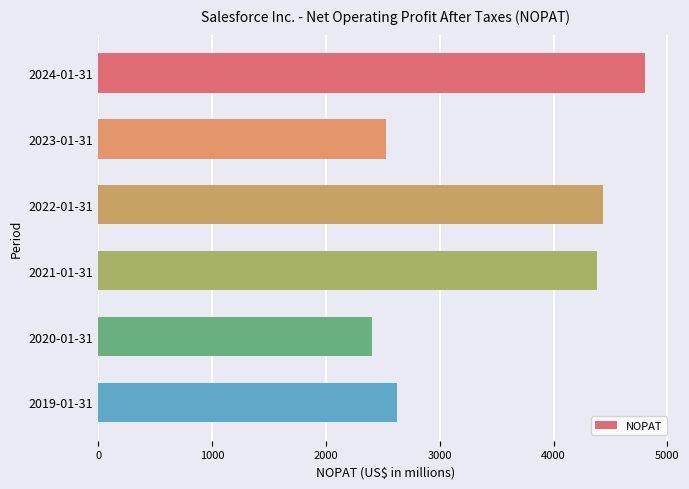

Reading top to bottom, transcribe all the data shown in this chart.

2024-01-31=4807	2023-01-31=2527	2022-01-31=4438	2021-01-31=4377	2020-01-31=2406	2019-01-31=2623